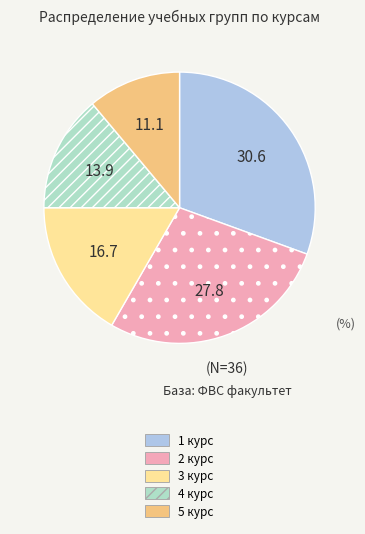

Combined, do 5 курс and 3 курс account for over 50%?

No